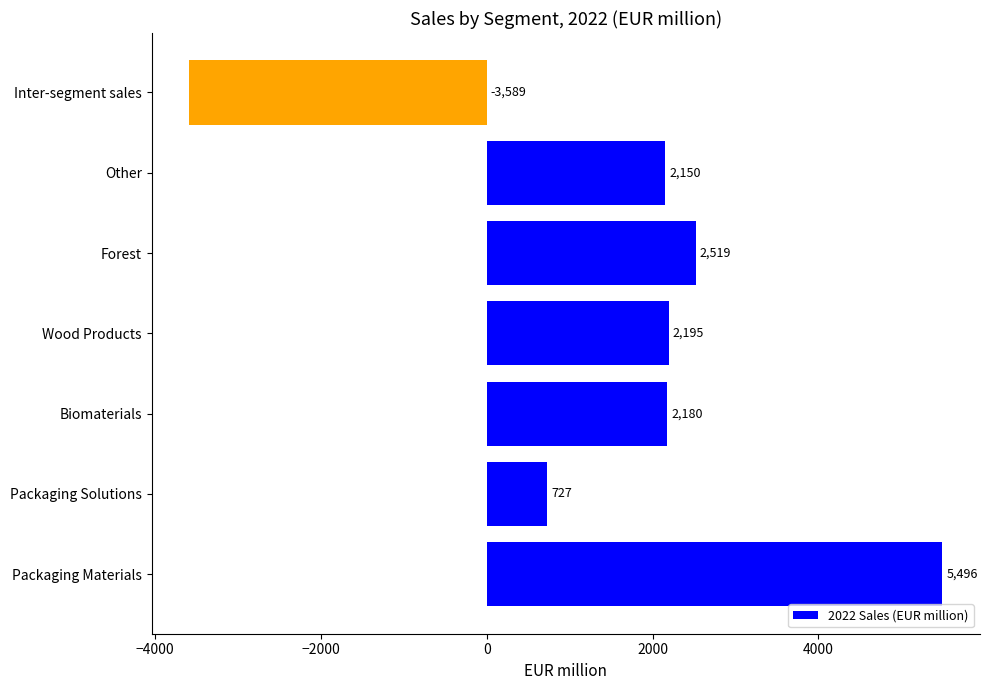

Where is the data nearest to the value 953?

Packaging Solutions